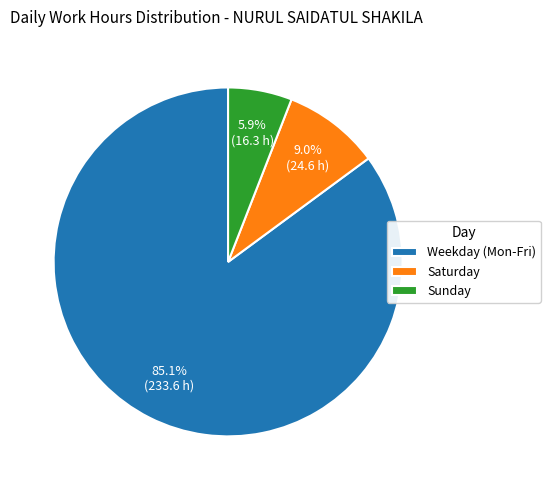

Which category has the biggest portion of the pie?

Weekday (Mon-Fri)